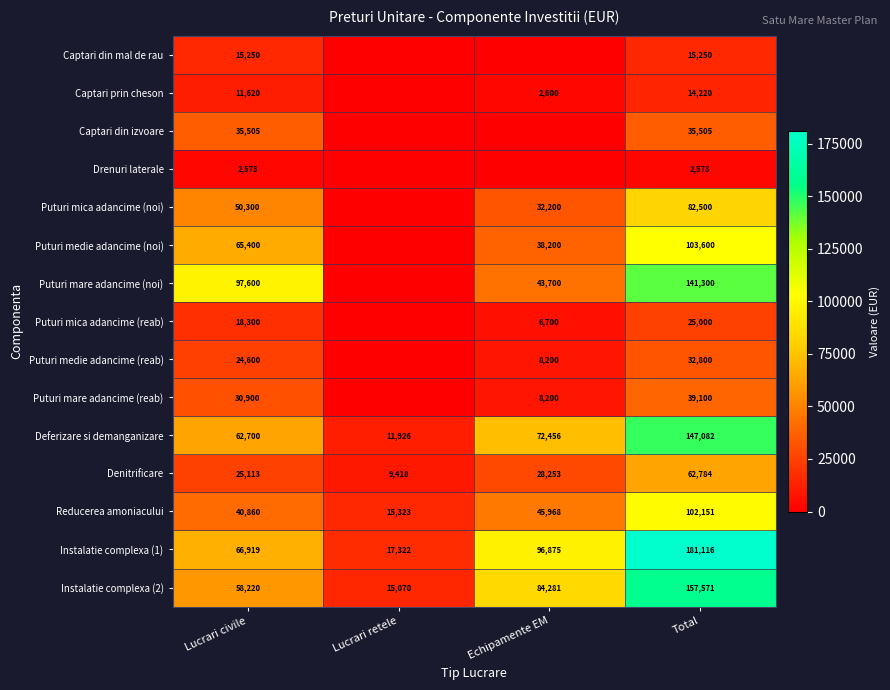

Where is Instalatie complexa (2) nearest to the value 86320?

Echipamente EM